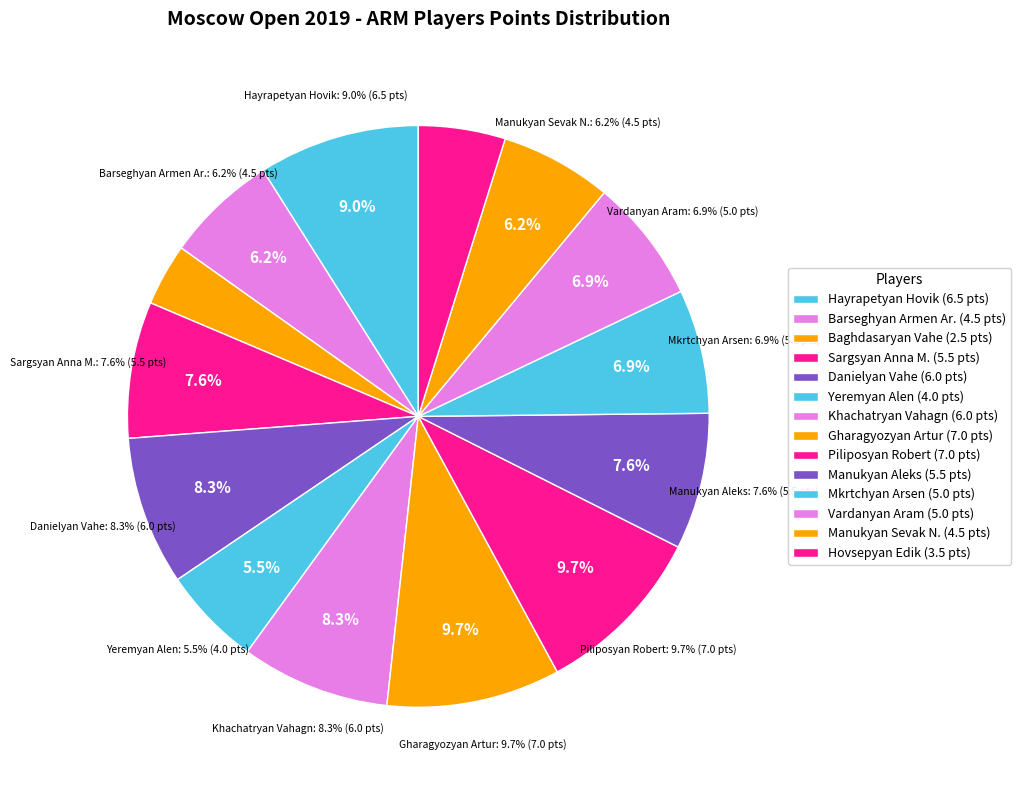

Approximately how many times larger is the value at Piliposyan Robert compared to Sargsyan Anna M.?

1.3